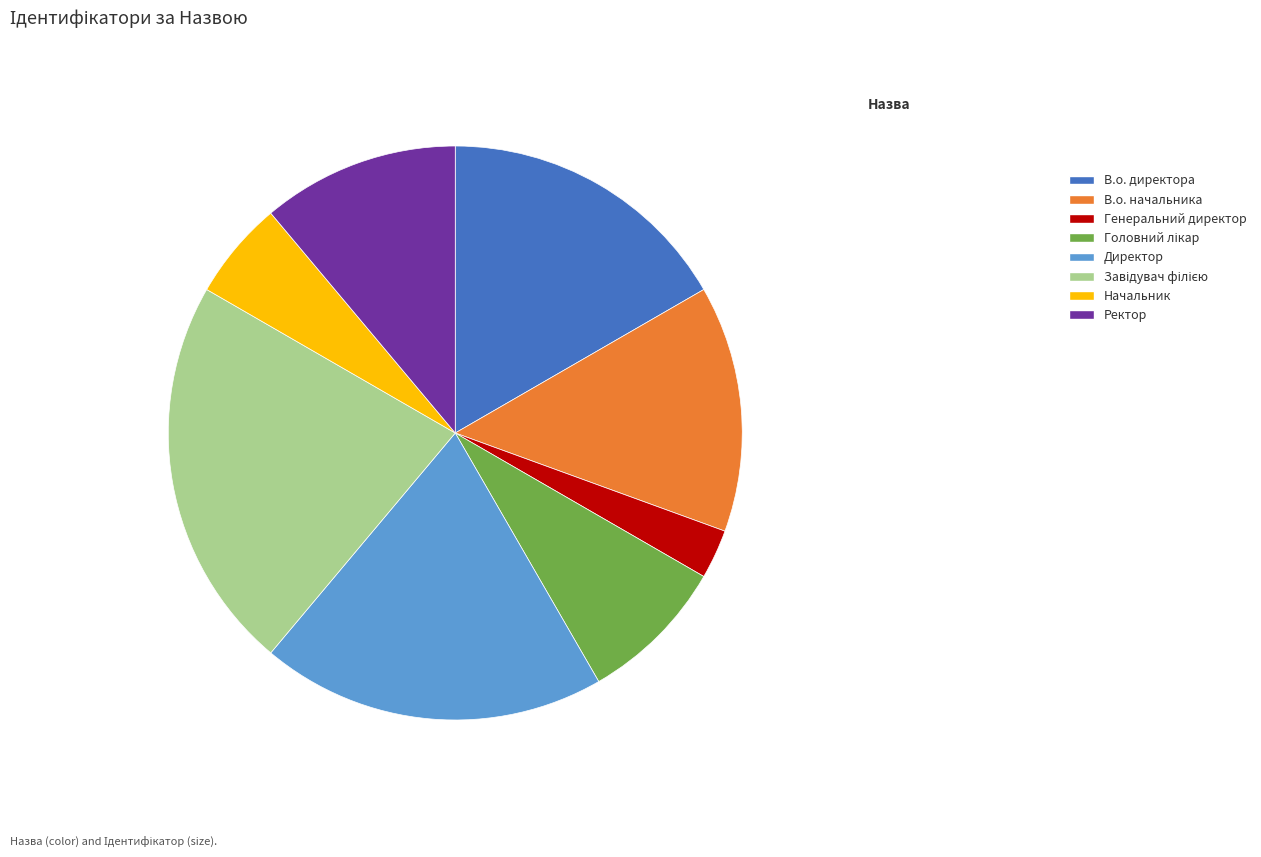

Which slice is the smallest?

Генеральний директор